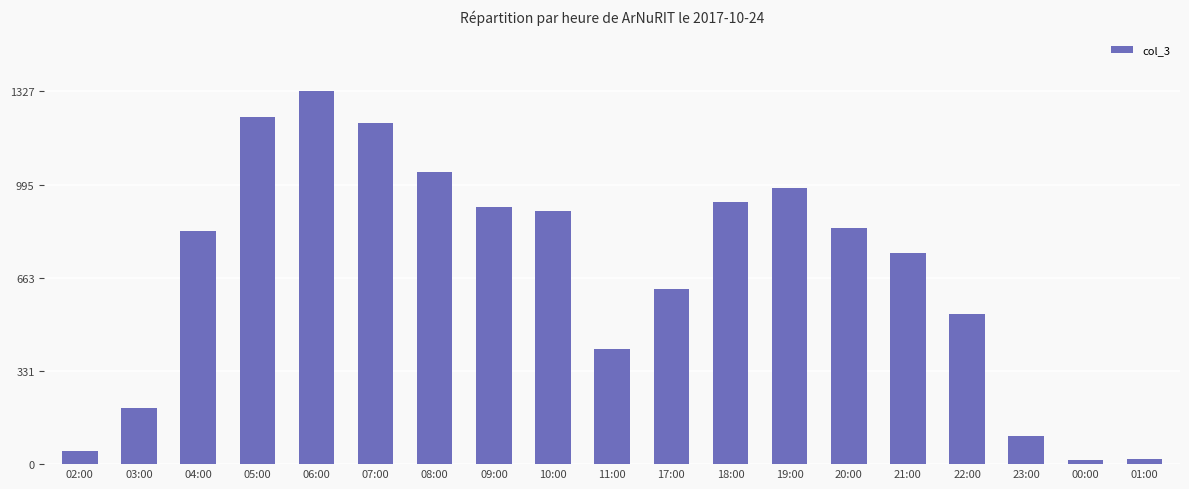

What is the sum of all values?

12914